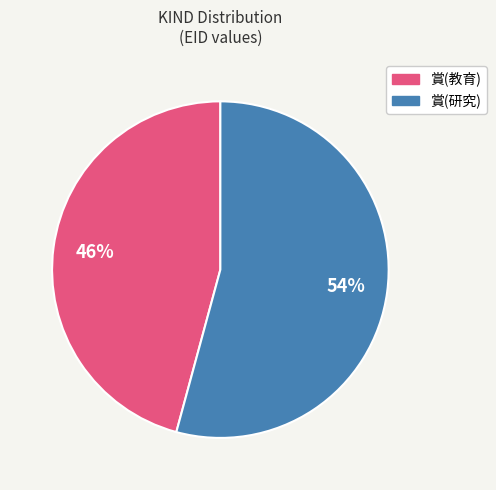

Approximately how many times larger is the value at 賞(研究) compared to 賞(教育)?

1.2